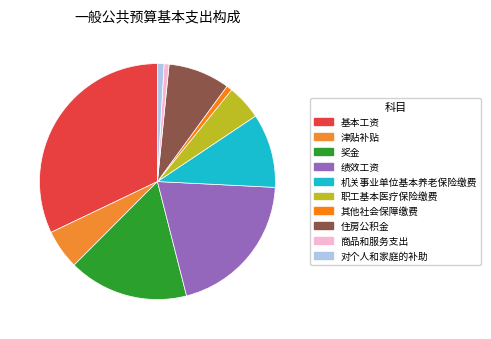

True or false: 绩效工资 accounts for 20% of the total.

True